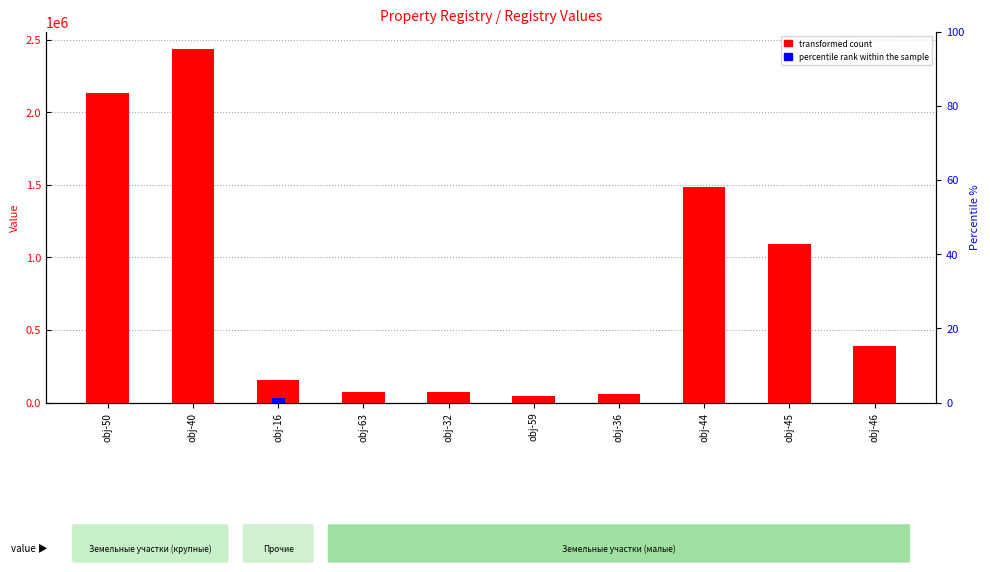

Which series has the largest range (max minus min)?

transformed count